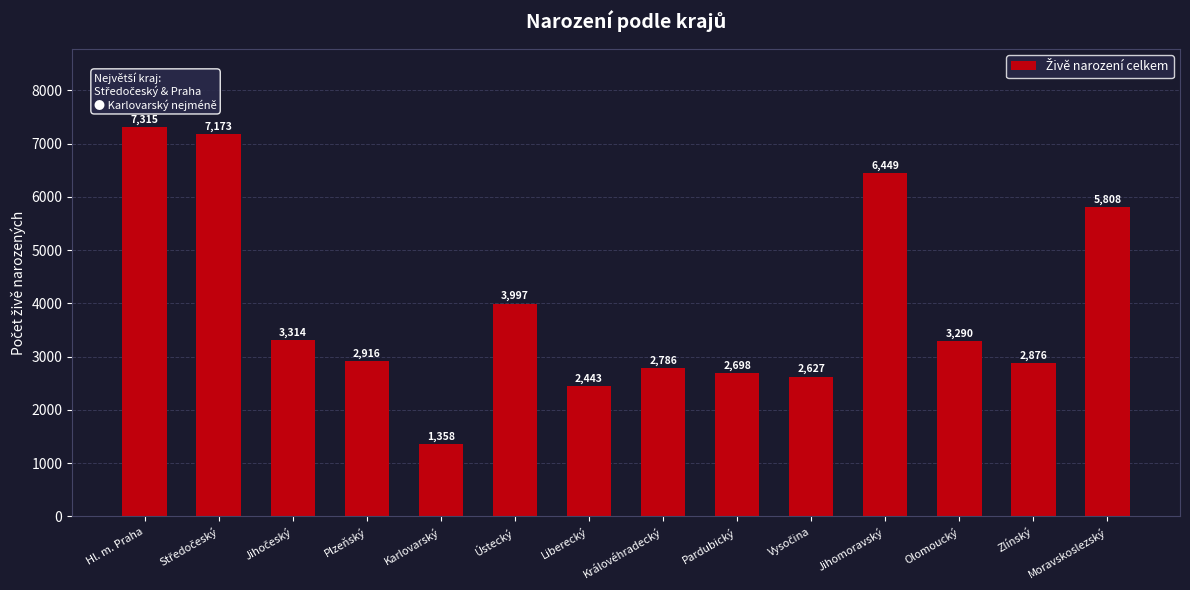

What is the change in value from Karlovarský to Pardubický?

+1340